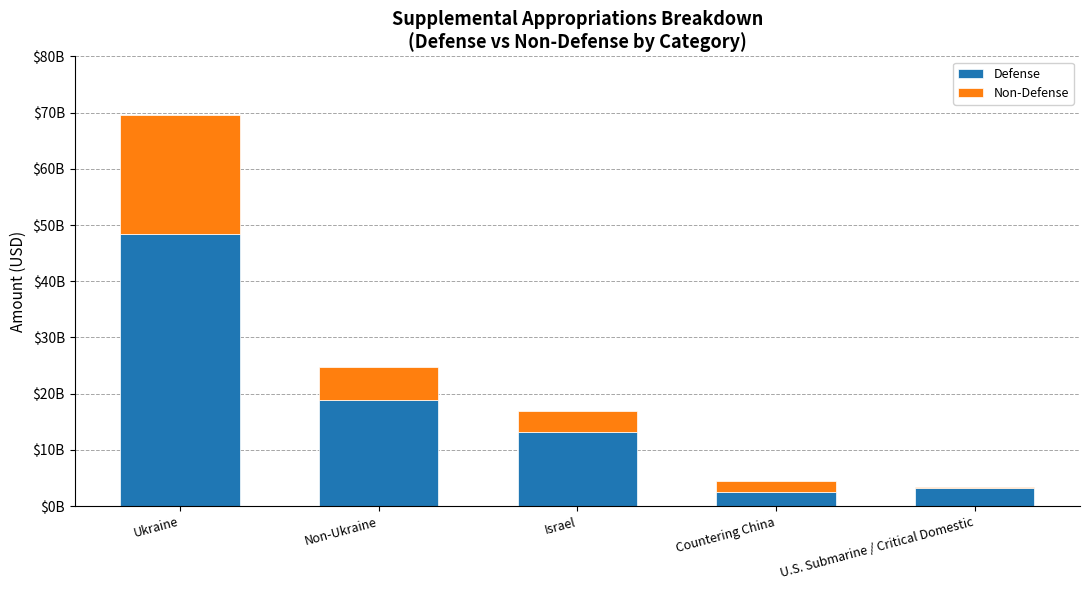

What is the label of the 2nd bar from the right?

Countering China